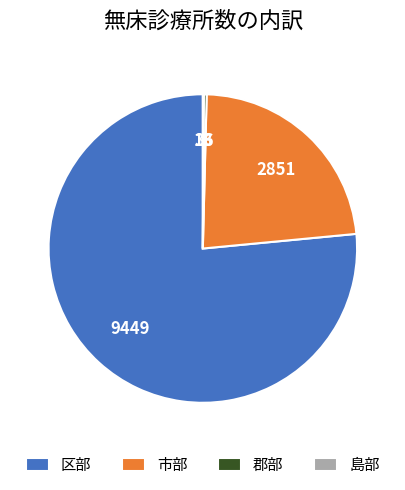

The 市部 slice represents 10% of the pie. True or false?

False